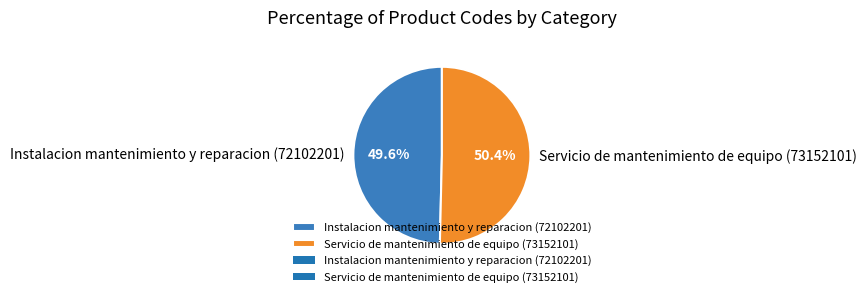

What is the ratio of the value at Instalacion mantenimiento y reparacion (72102201) to the value at Servicio de mantenimiento de equipo (73152101)?

1.0